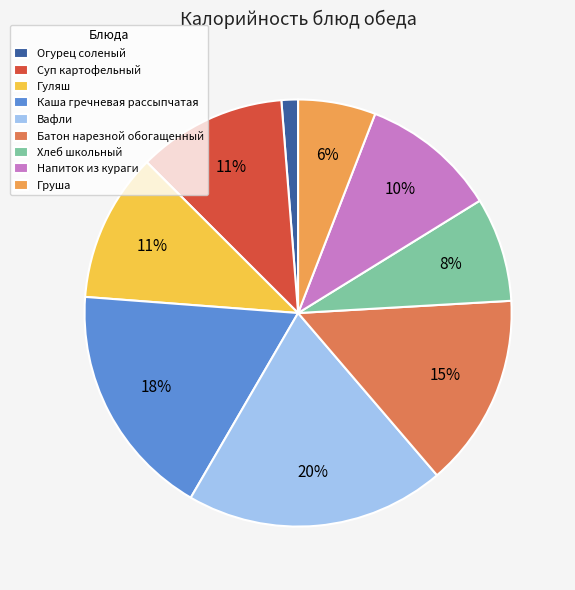

Between Напиток из кураги and Гуляш, which is larger?

Гуляш